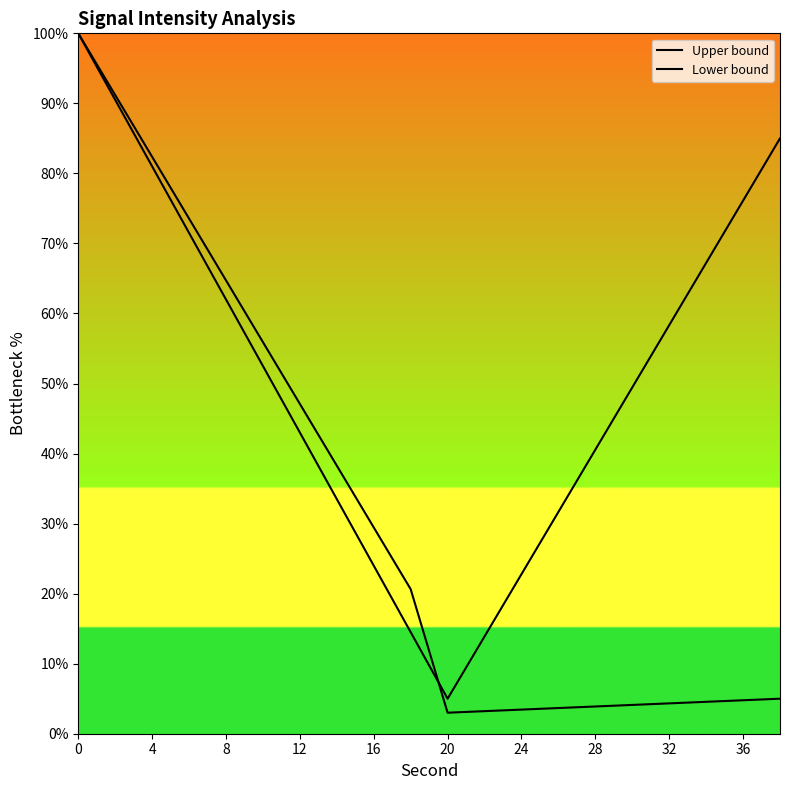

How many intersections are there between Upper bound and Lower bound?

1